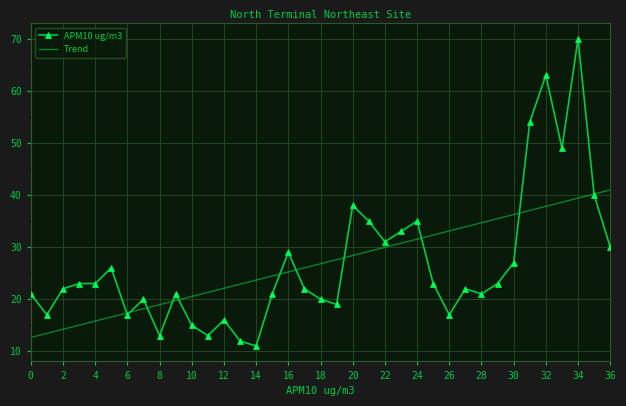

Which series has the widest spread of values?

APM10 ug/m3